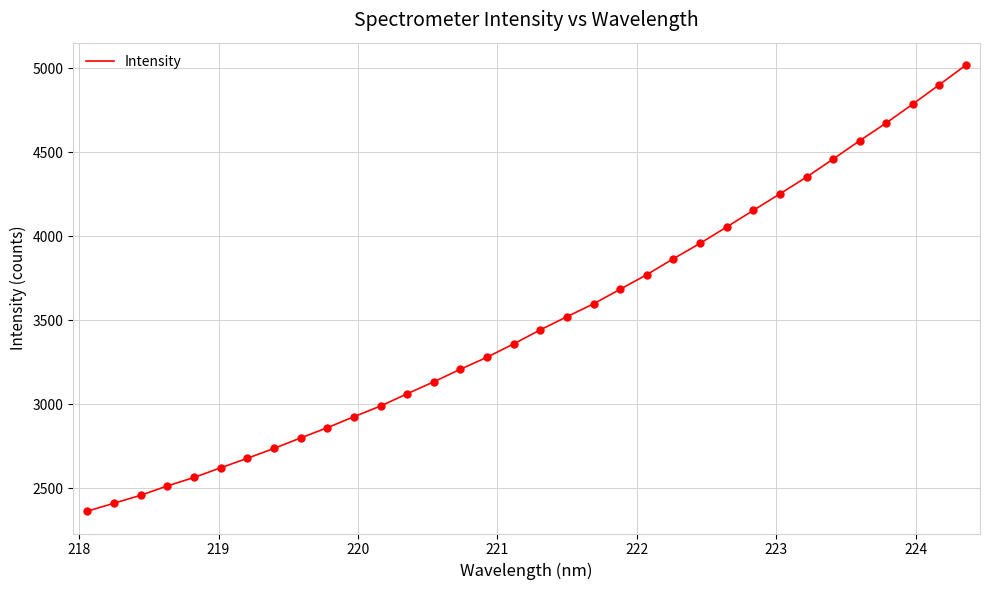

What is the difference between the maximum and minimum values?

2654.0